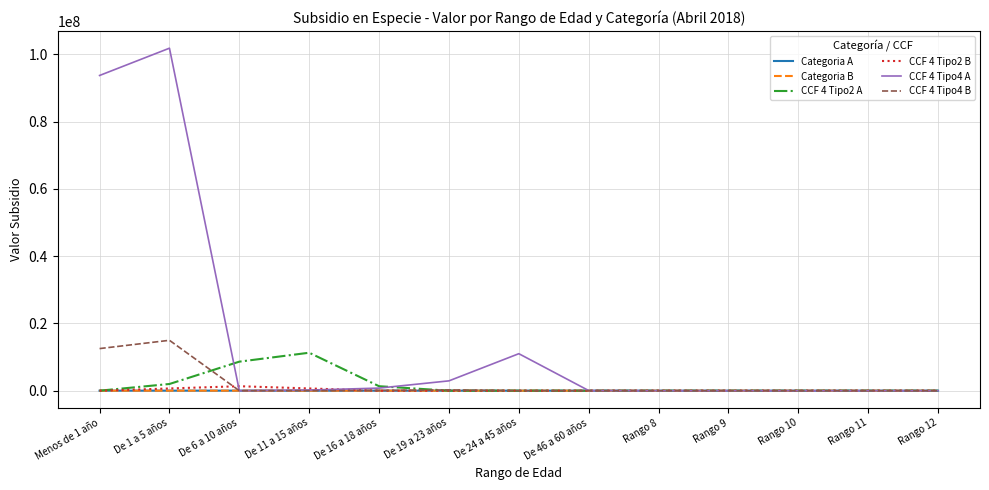

What is the maximum value shown in the chart?

101786500